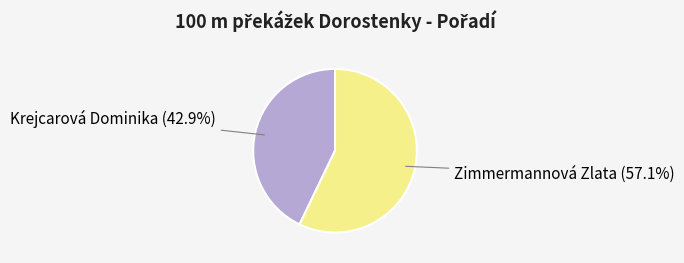

What is the total percentage of Krejcarová Dominika and Zimmermannová Zlata?

100.0%